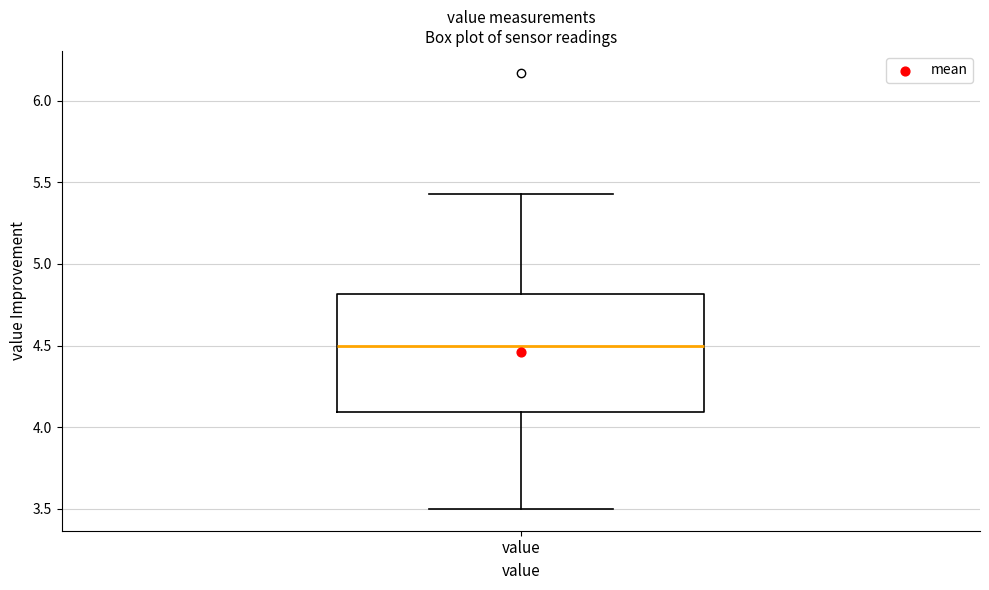

Where does the upper whisker of the box for value end on the y-axis? The values are not printed on the chart, so give them approximately, as read against the axis.

5.45